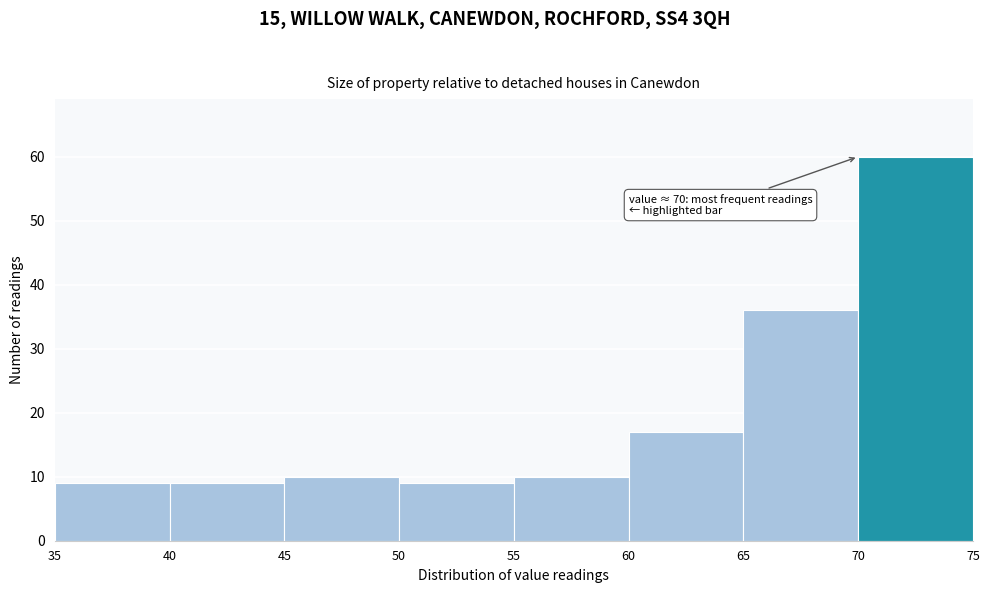

Over which range of the x-axis is the bar tallest?

70 to 75